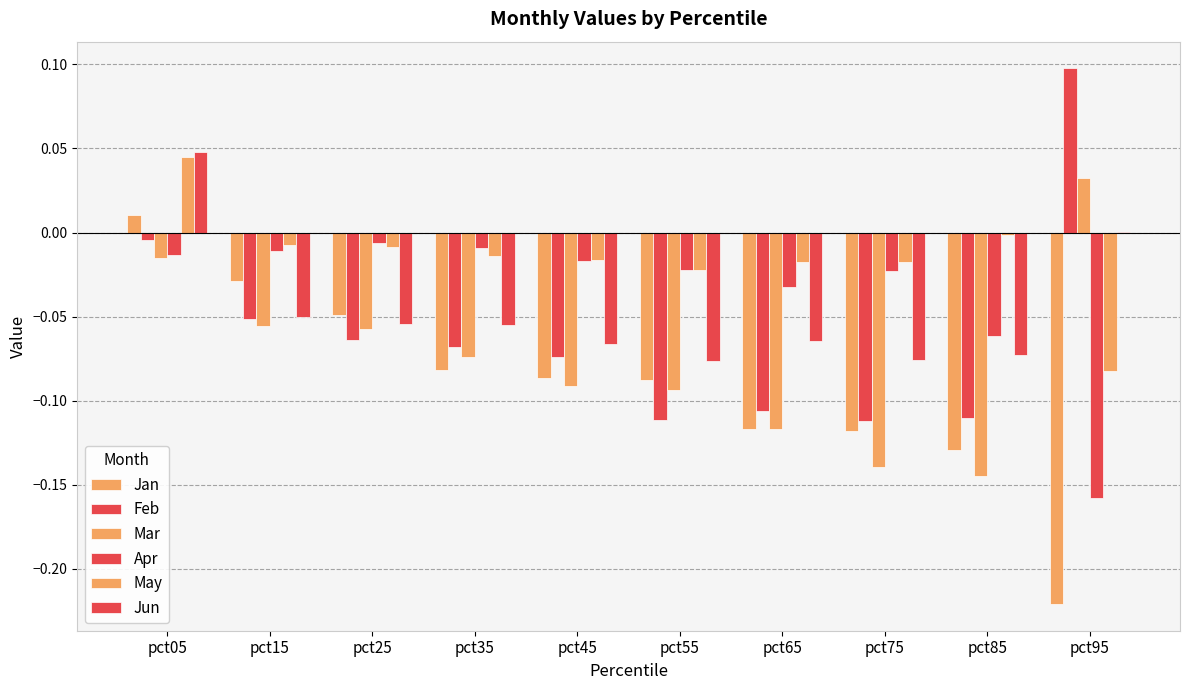

Count the number of data series in this chart.

6